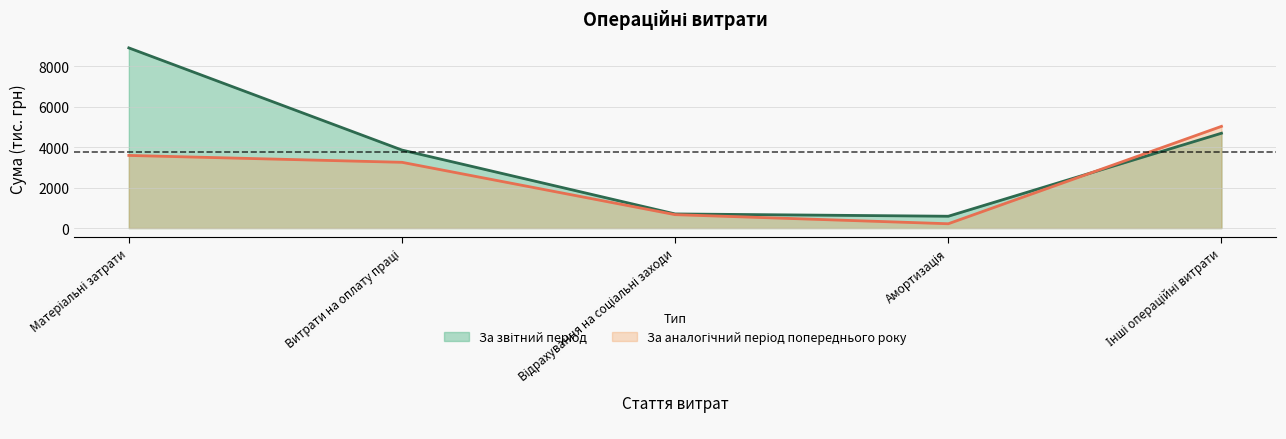

Rank the categories by За аналогічний період попереднього року value from lowest to highest.

Амортизація, Відрахування на соціальні заходи, Витрати на оплату праці, Матеріальні затрати, Інші операційні витрати